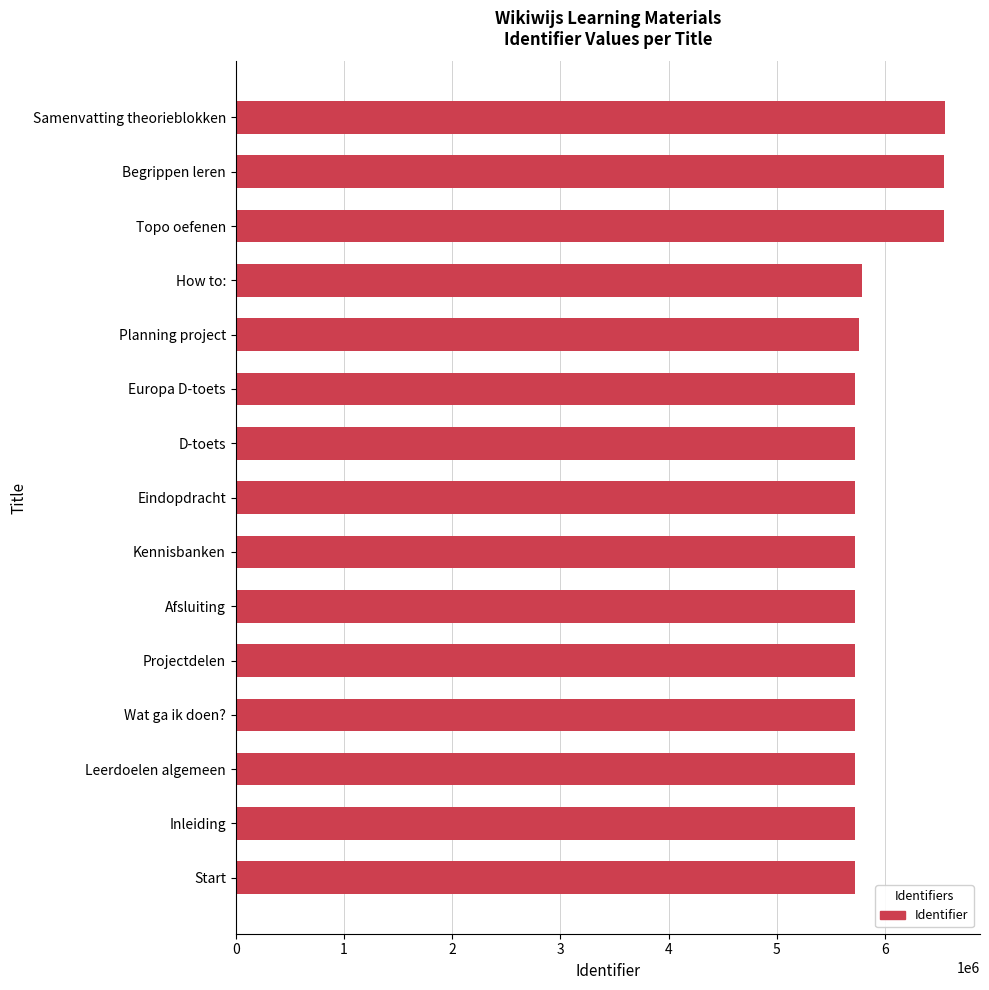

Which has a higher value, Wat ga ik doen? or Eindopdracht?

Eindopdracht